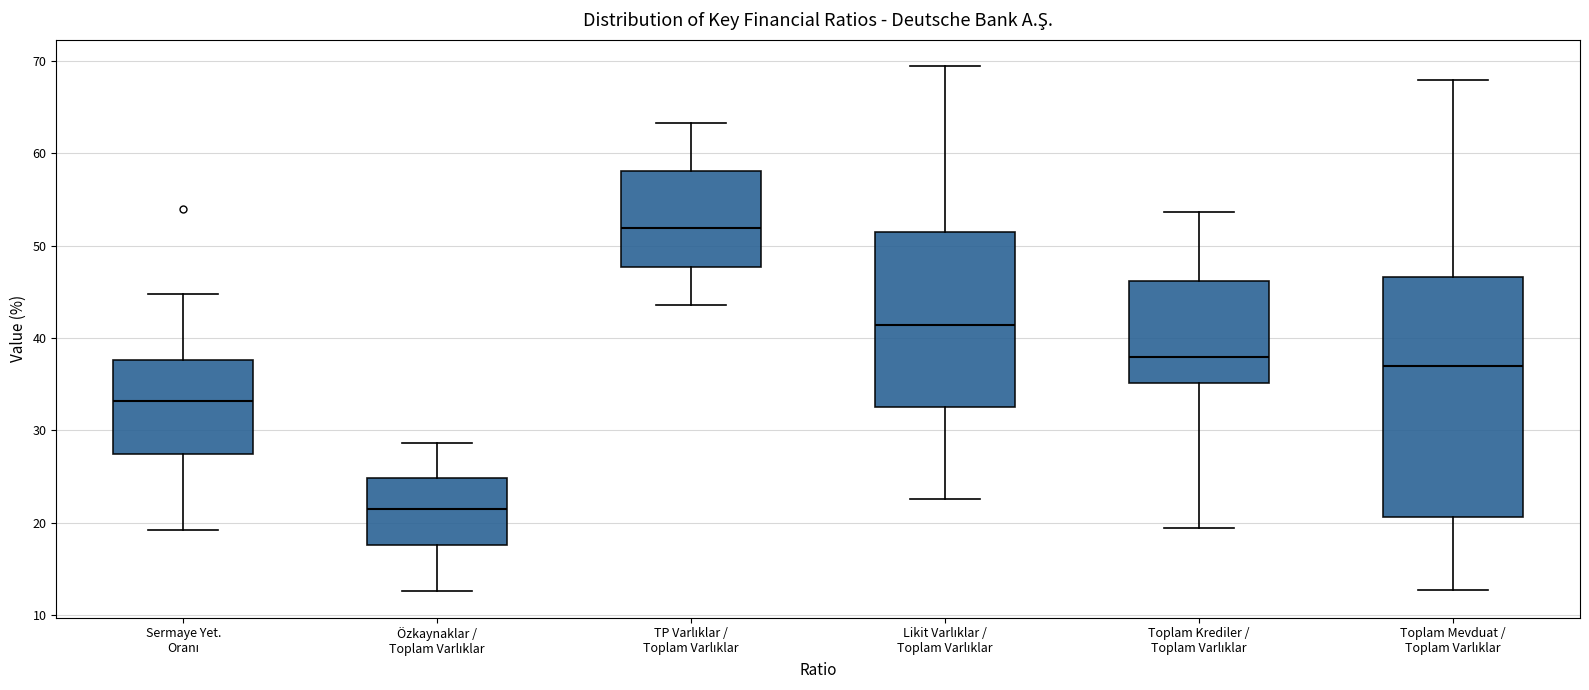

Reading left to right, transcribe this box plot: for each box, give where its median line is, the range the box spans, and where its two whiskers end, as read against the y-axis. The values are not printed on the chart, so give them approximately, as read against the axis.

Sermaye Yet. Oranı: median 33, box 27 to 38, whiskers 19 to 45
Özkaynaklar / Toplam Varlıklar: median 22, box 18 to 25, whiskers 13 to 29
TP Varlıklar / Toplam Varlıklar: median 52, box 48 to 58, whiskers 44 to 63
Likit Varlıklar / Toplam Varlıklar: median 41, box 33 to 51, whiskers 23 to 69
Toplam Krediler / Toplam Varlıklar: median 38, box 35 to 46, whiskers 19 to 54
Toplam Mevduat / Toplam Varlıklar: median 37, box 21 to 47, whiskers 13 to 68